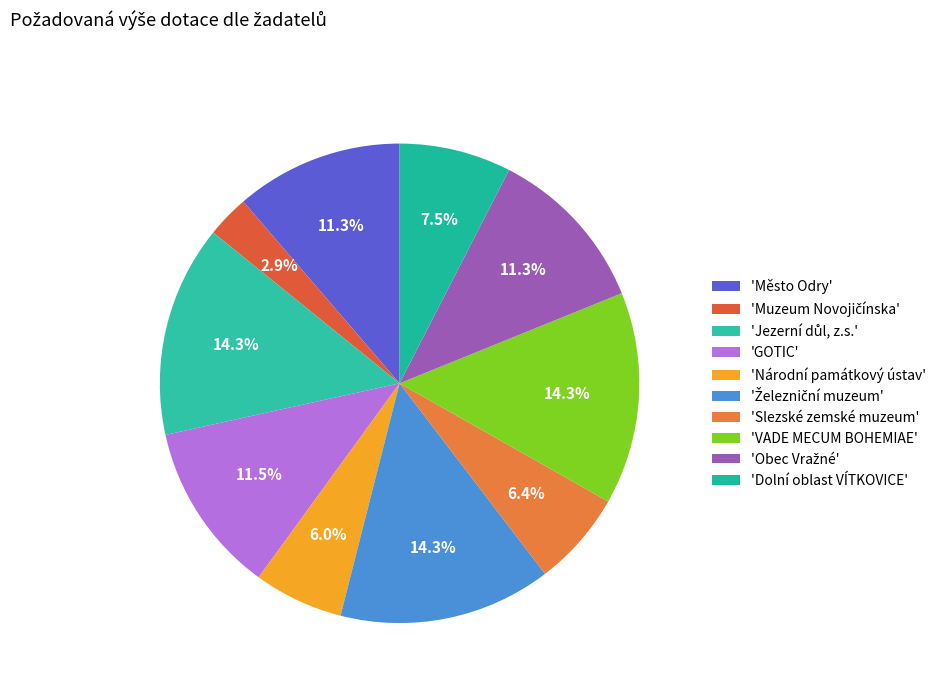

How many segments does this pie chart have?

10